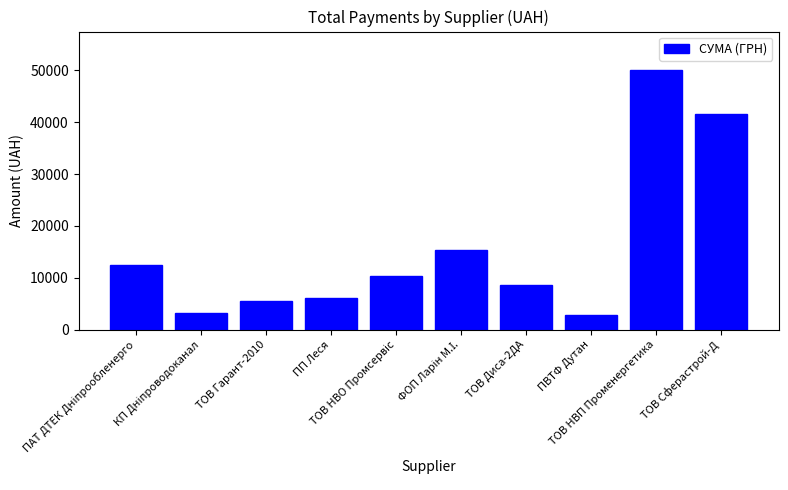

What is the value of the 3rd bar from the left?

5612.0